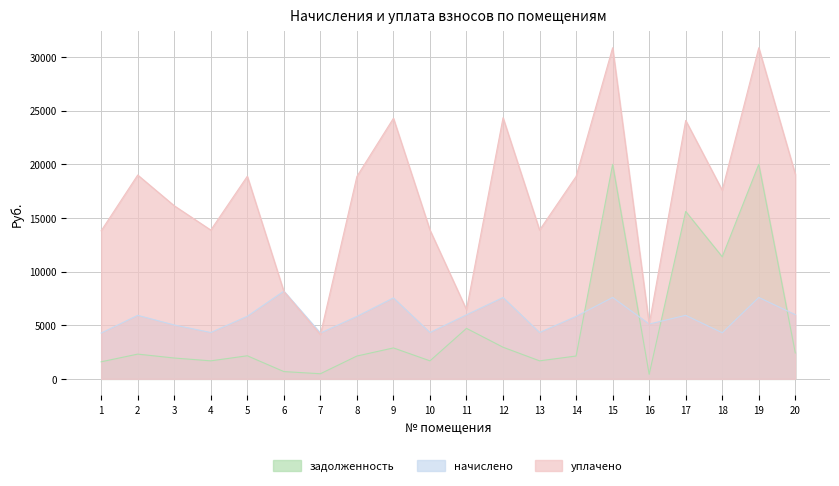

What are all the series names shown in the legend?

задолженность, начислено, уплачено